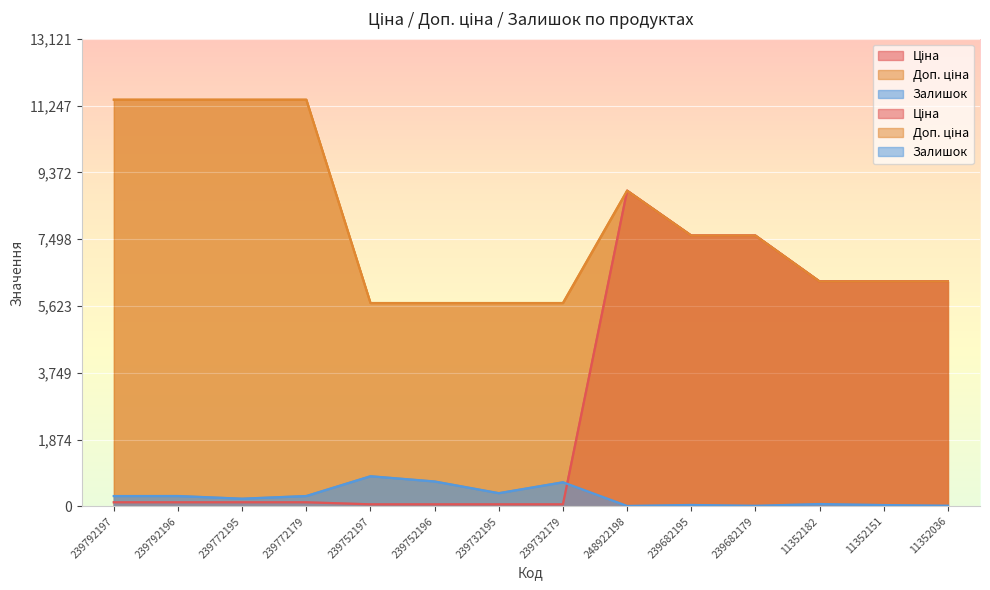

Which series ends up on top after the final intersection of Ціна and Залишок?

Ціна